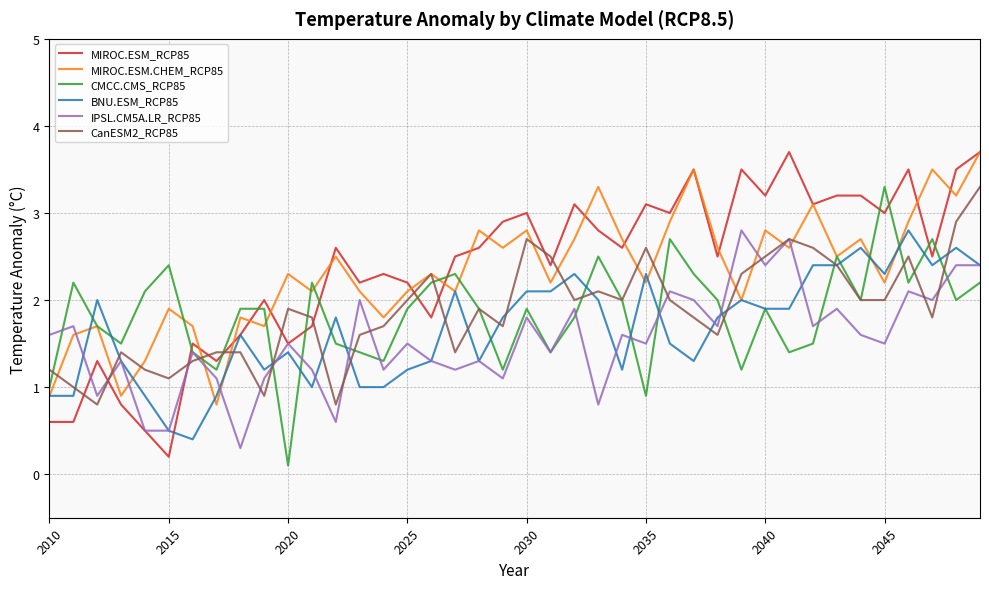

What is the maximum value for BNU.ESM_RCP85?

2.8